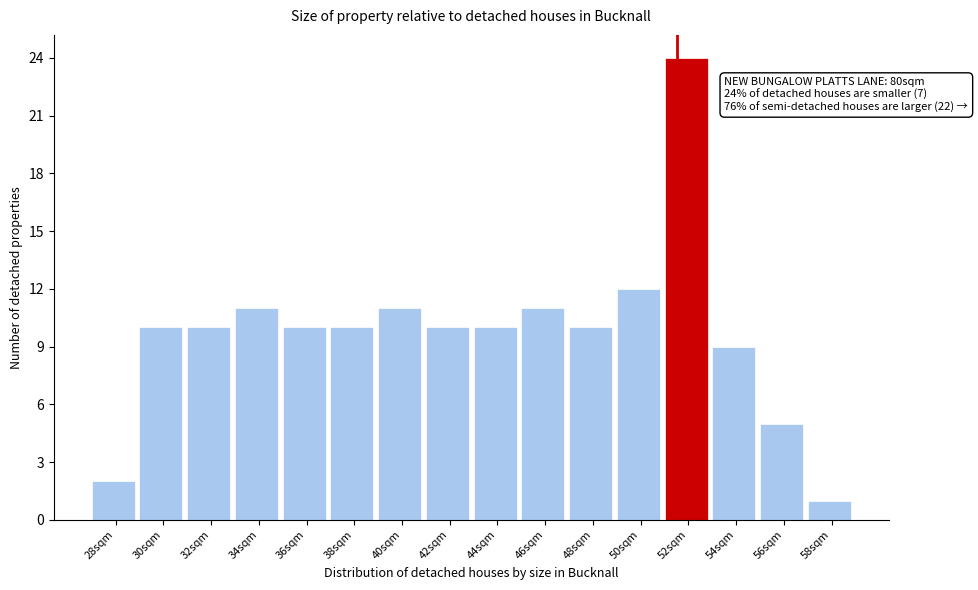

Reading left to right, transcribe all the data shown in this chart.

2	10	10	11	10	10	11	10	10	11	10	12	24	9	5	1